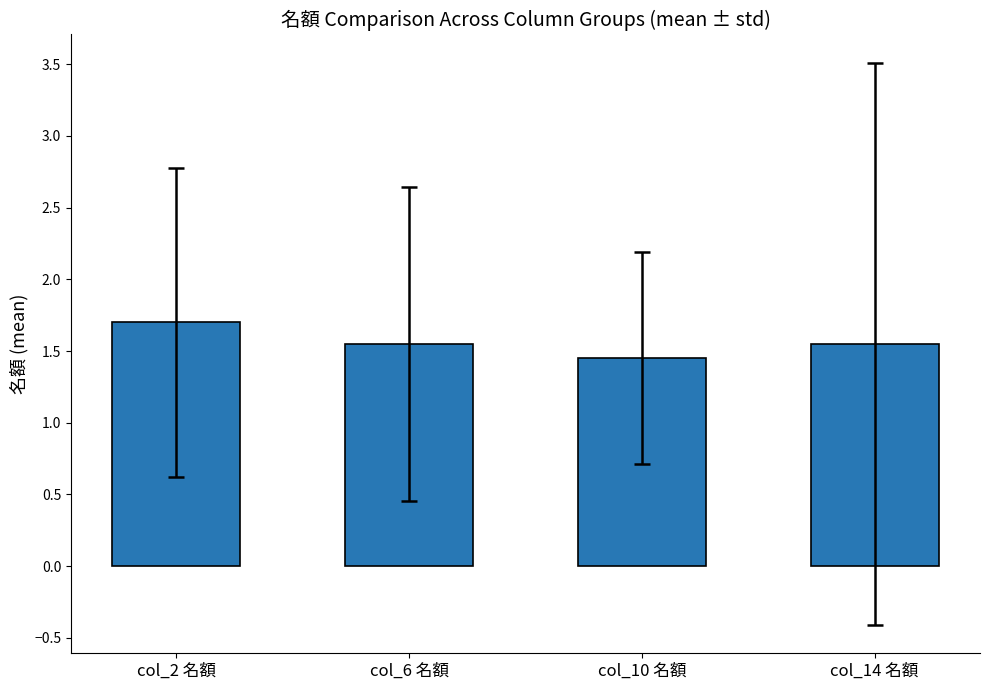

The value at col_14 名額 is 1.0. True or false?

False